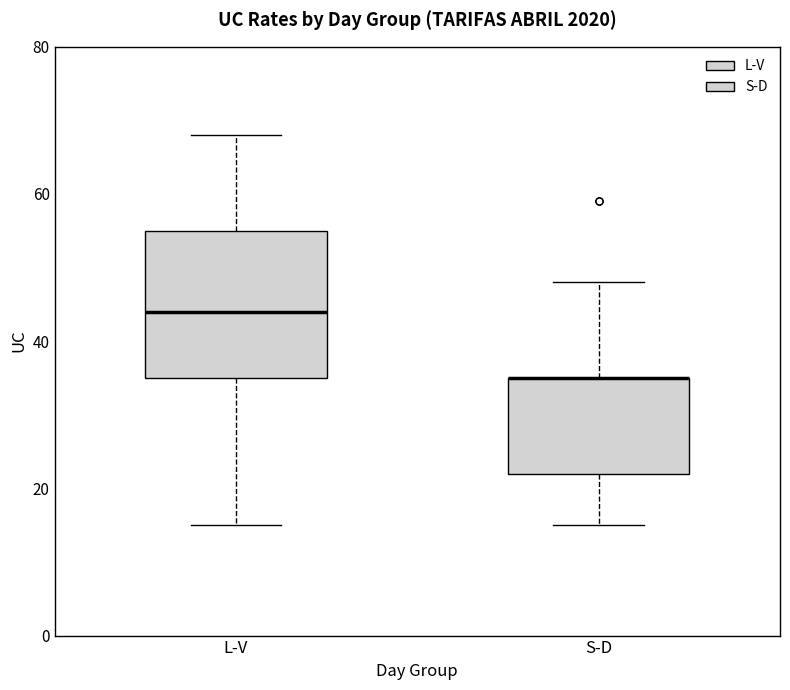

Comparing the boxes themselves (not the whiskers), which one is the tallest?

L-V